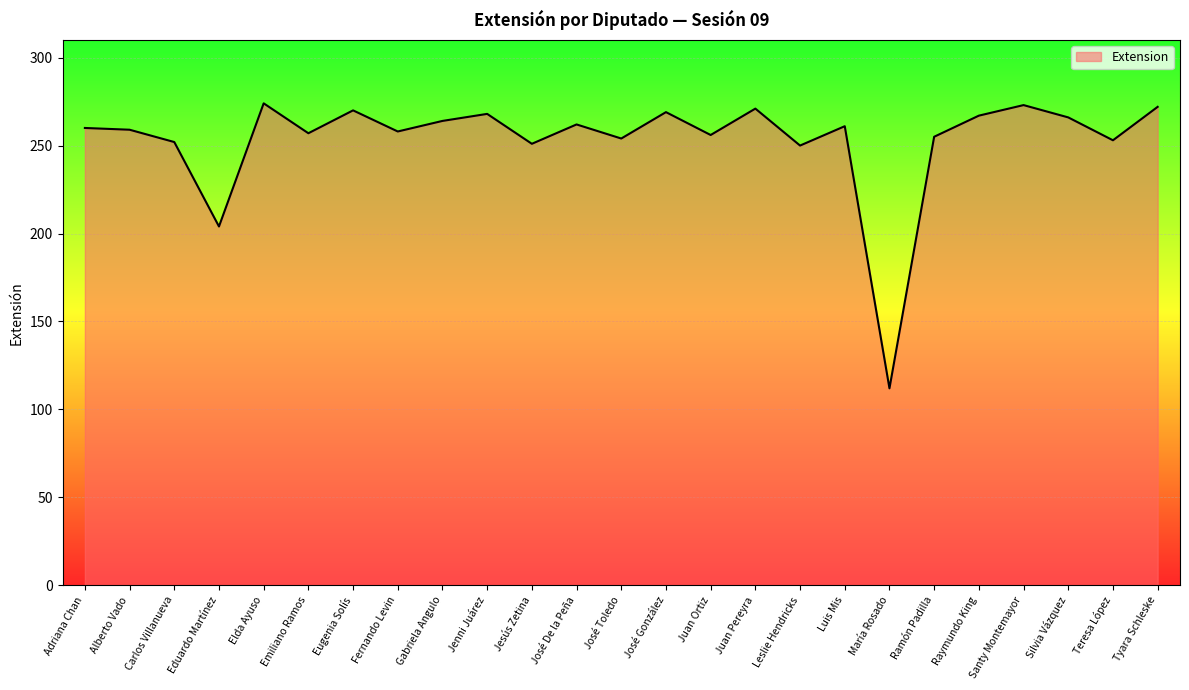

What is the maximum value shown in the chart?

274